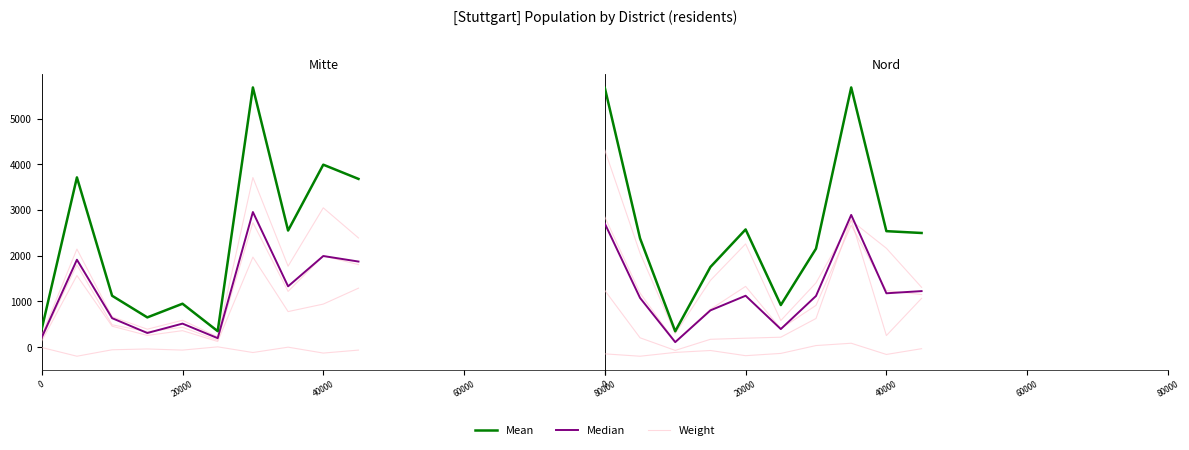

How many values in the Median series are below 1254?

5